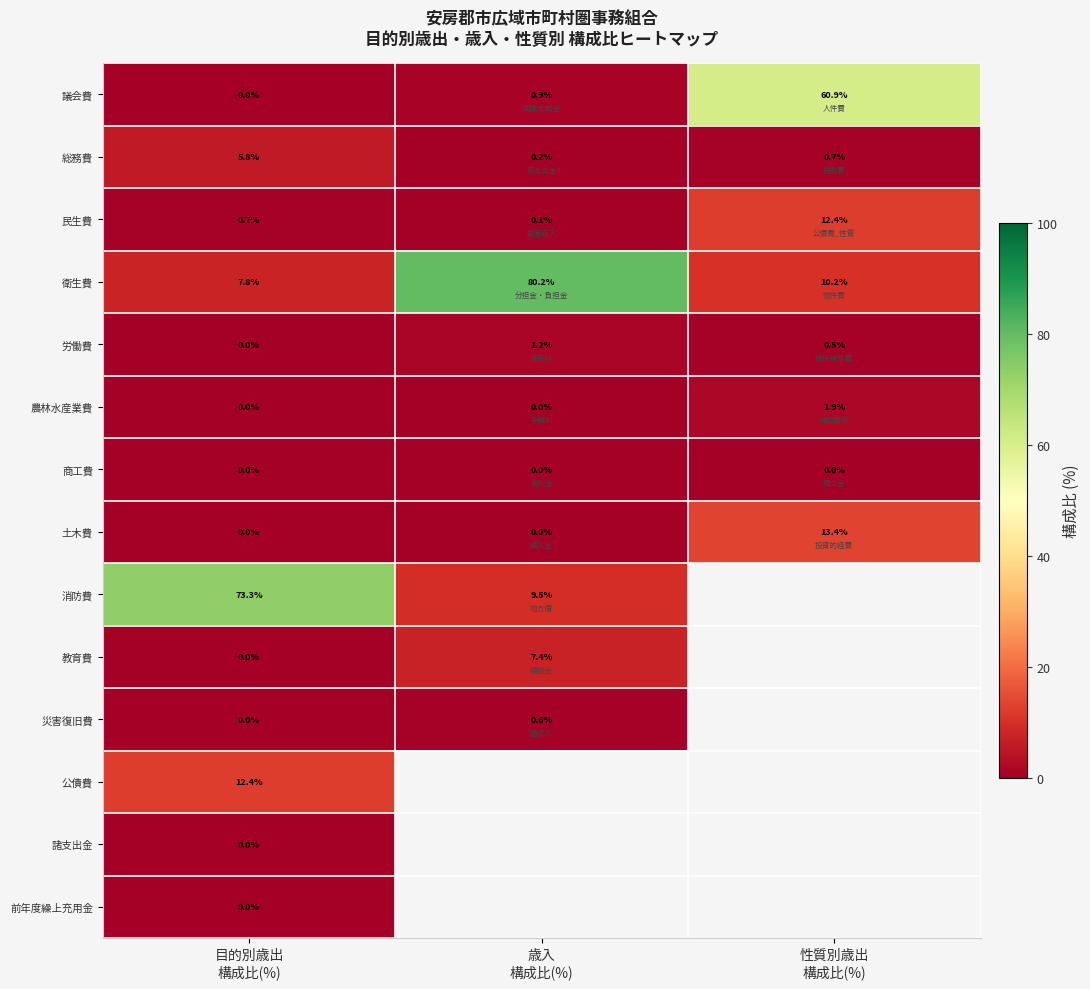

What is the average value of the 農林水産業費 series?

0.6